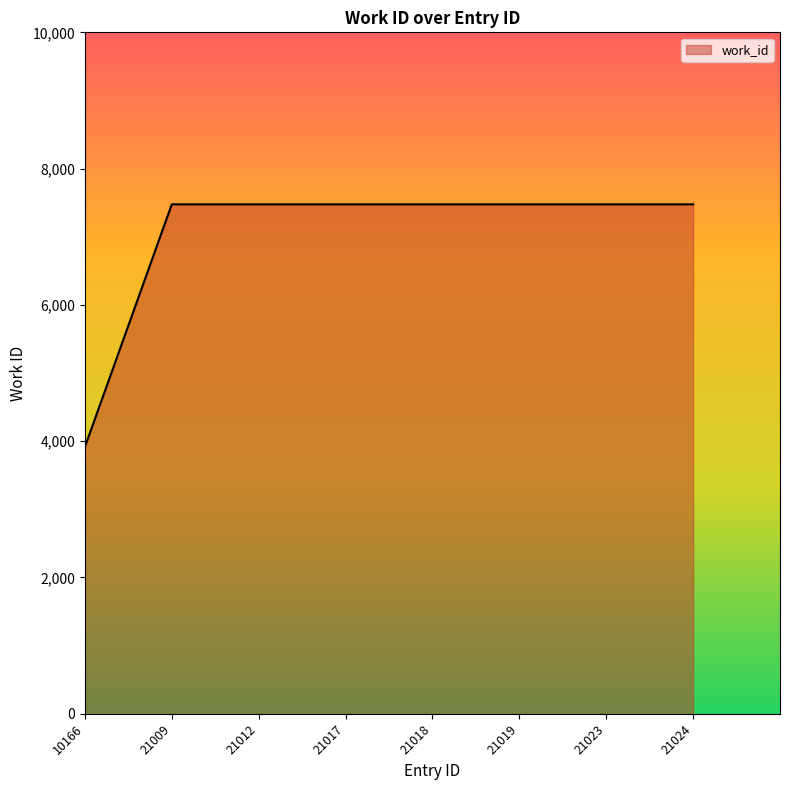

Is it true that the value at 10166 is 3916?

True